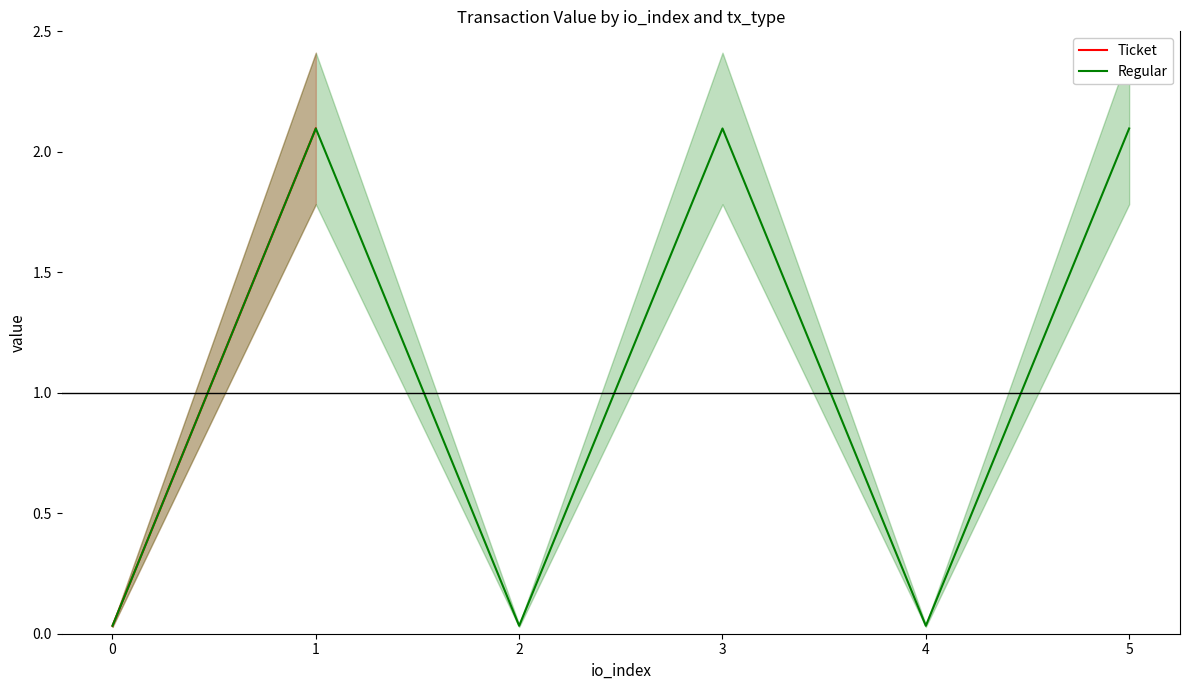

Rank the series by their maximum value, from highest to lowest.

Ticket, Regular